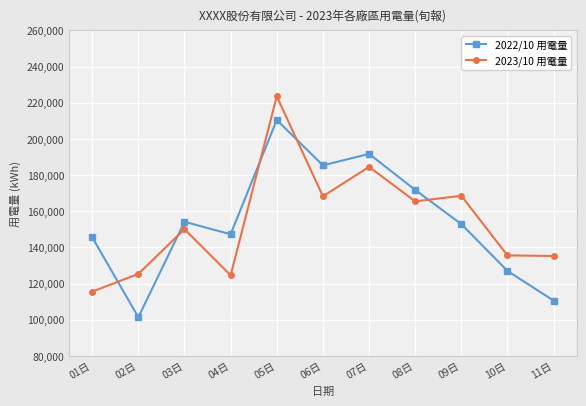

Between 07日 and 08日, which series saw the biggest shift?

2022/10 用電量